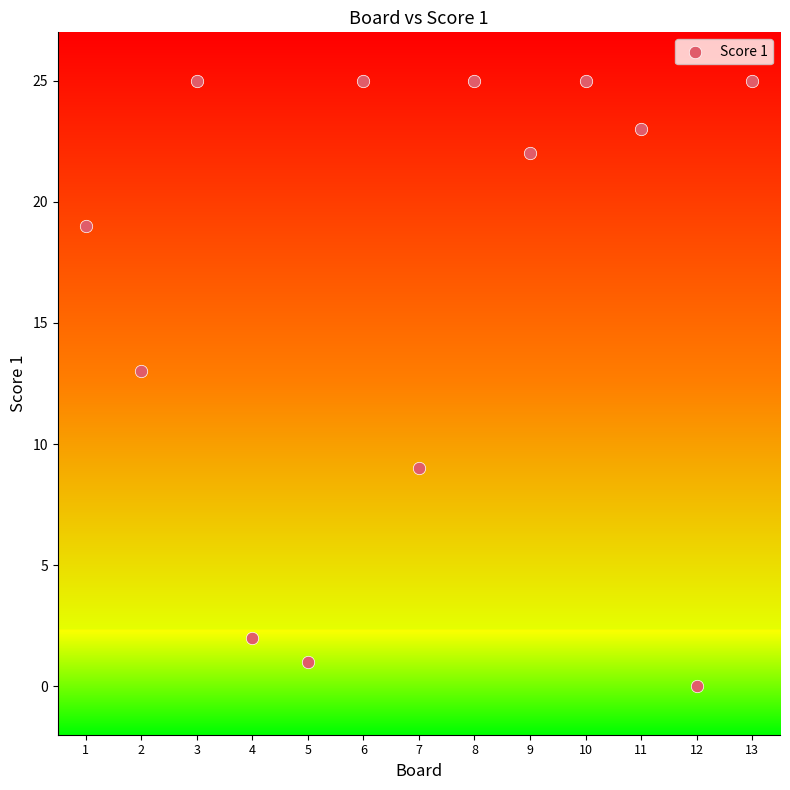

What Y value in the scatter plot is closest to 12?

13